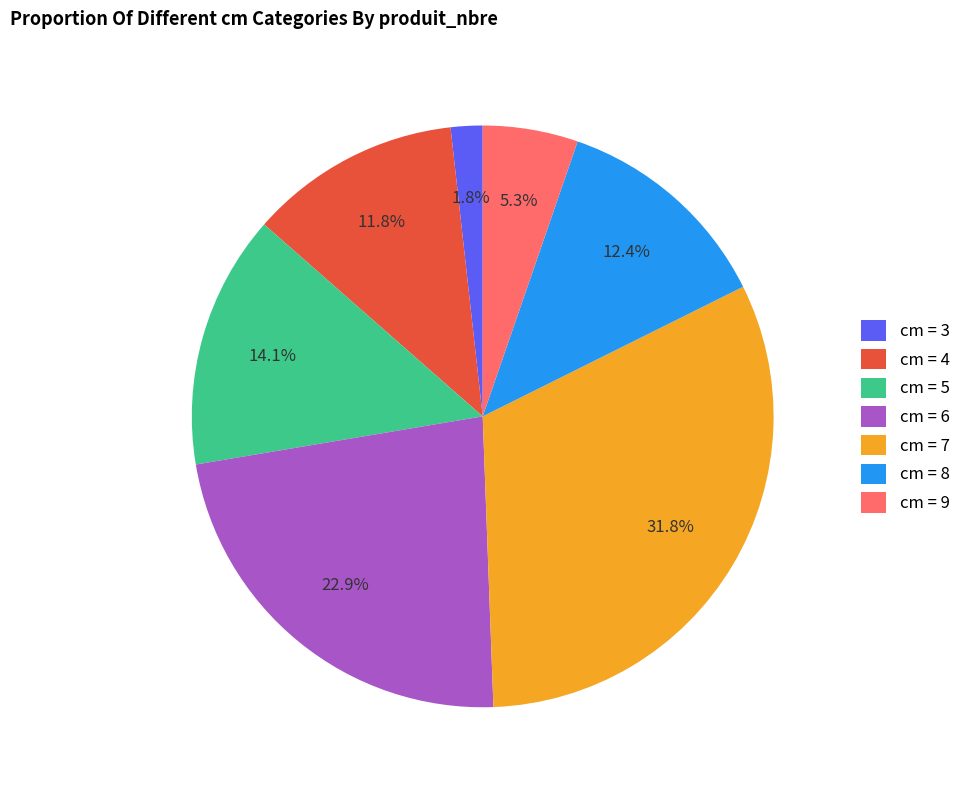

What is the ratio of the value at cm = 4 to the value at cm = 8?

1.0